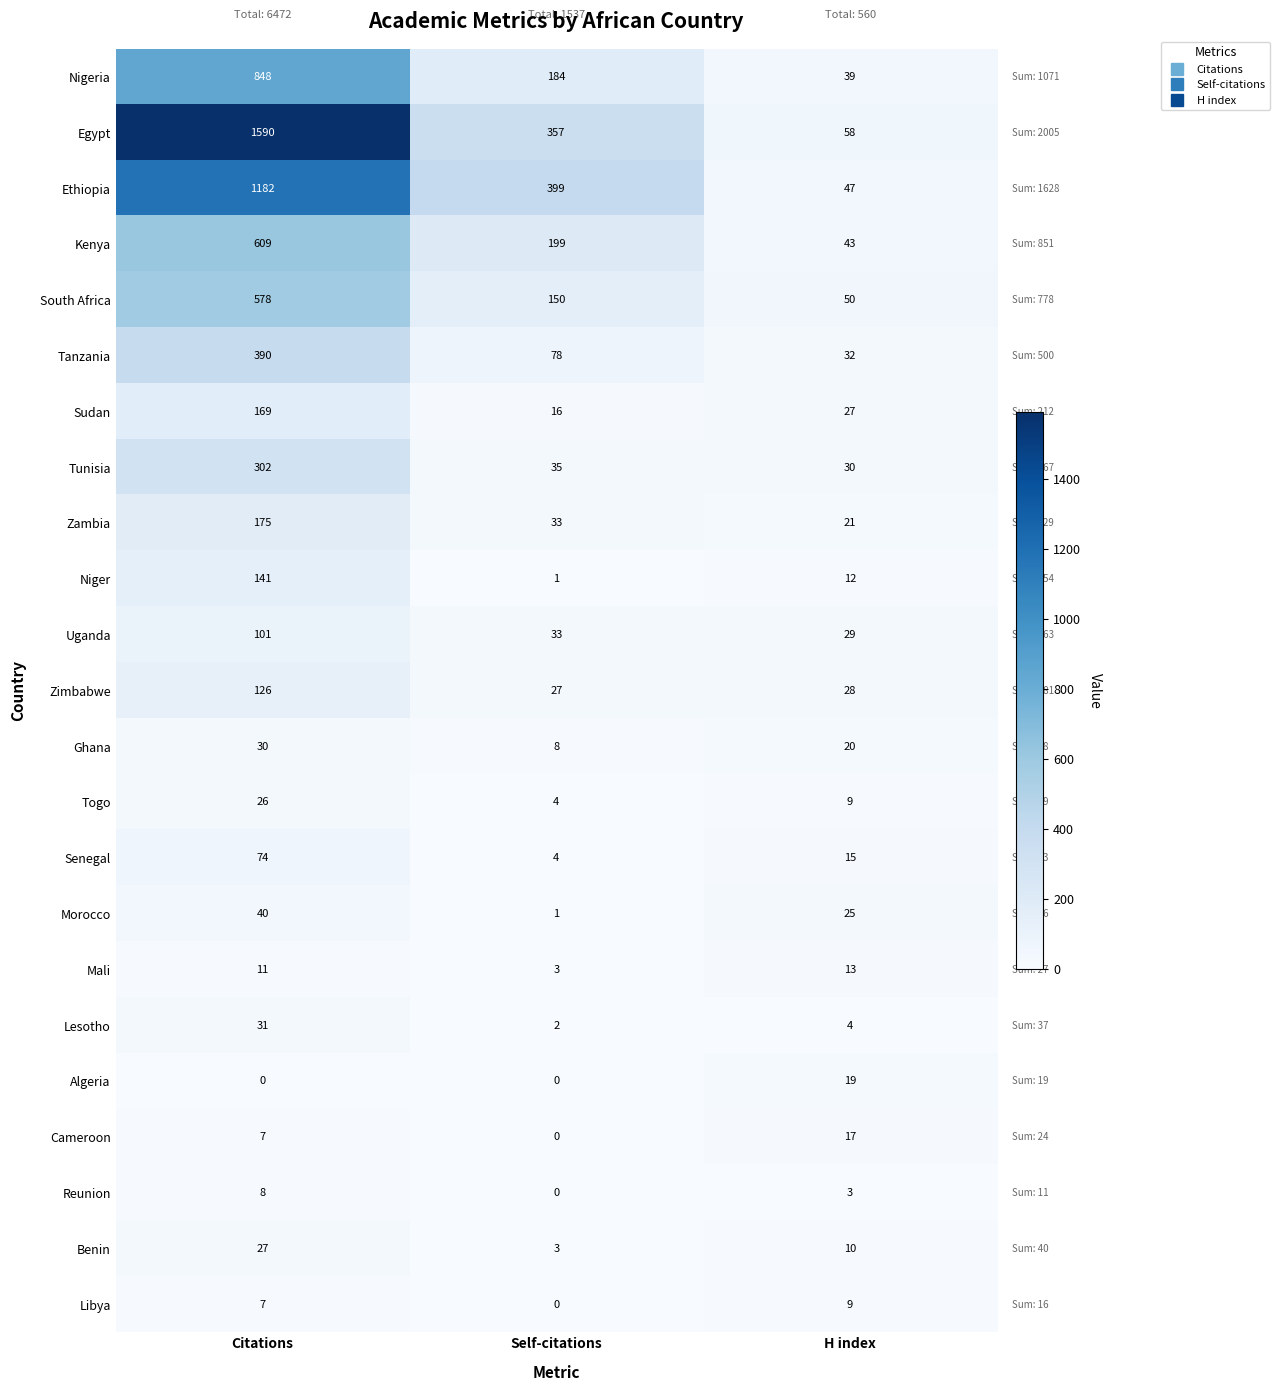

What is the average value of the Senegal series?

31